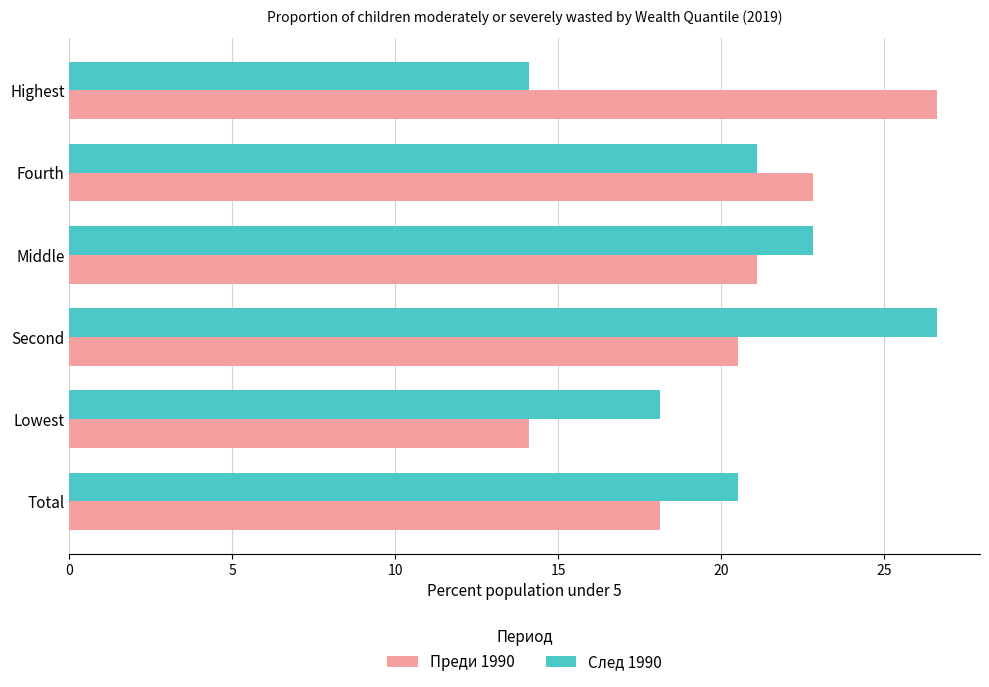

The След 1990 series shows 18.5 at Highest. True or false?

False